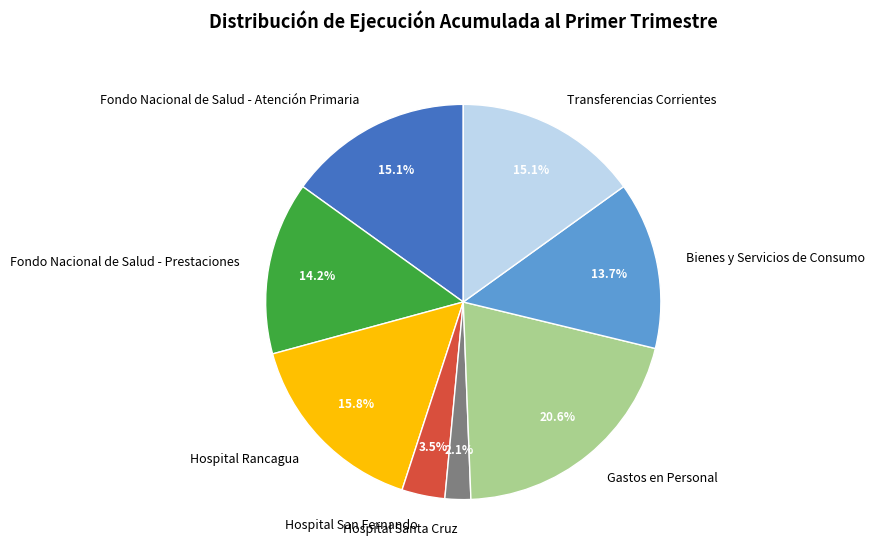

Combined, do Hospital San Fernando and Transferencias Corrientes account for over 50%?

No